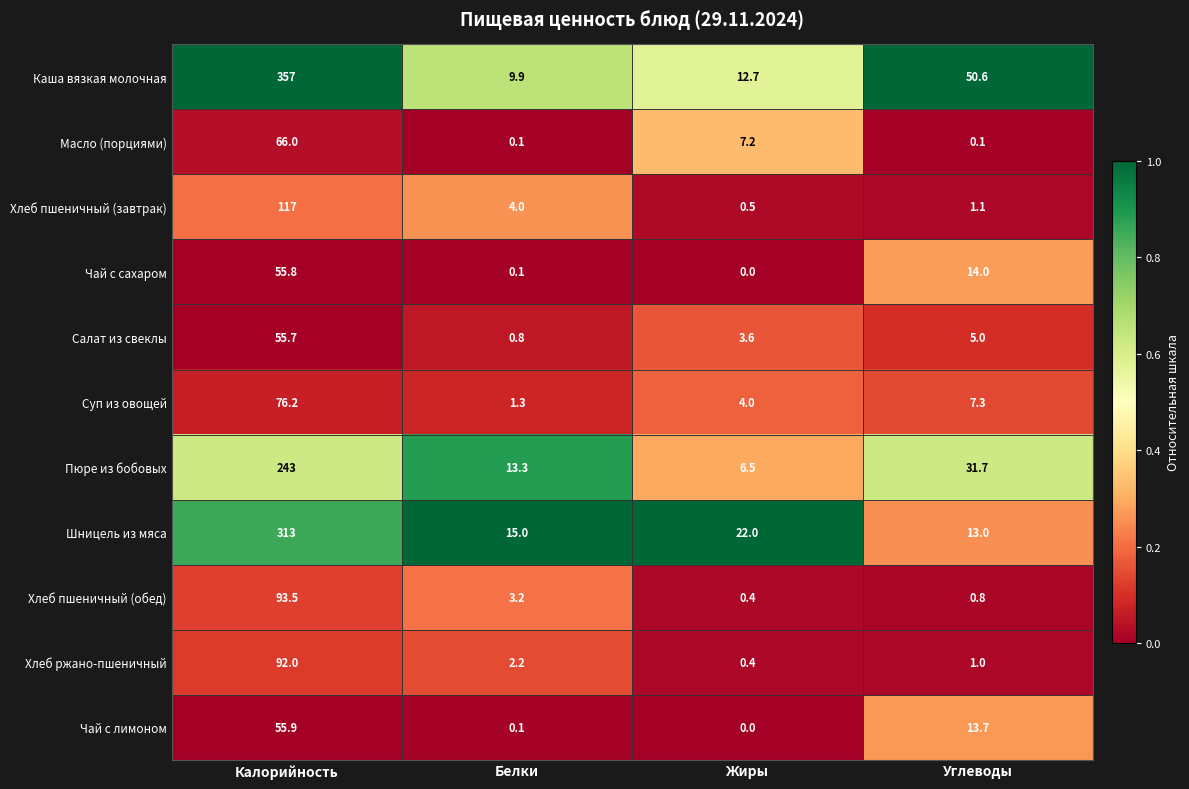

Which series has the largest total across all categories?

Каша вязкая молочная